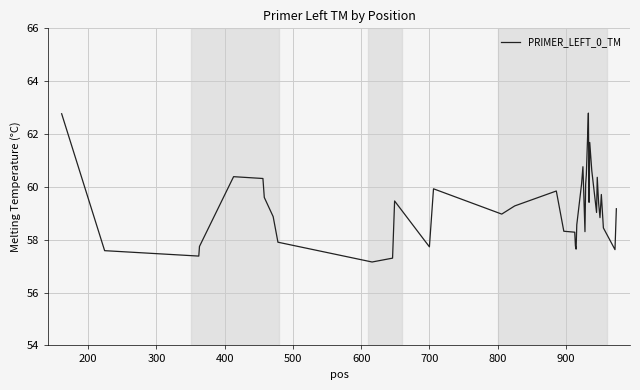

What is the minimum value shown in the chart?

57.2